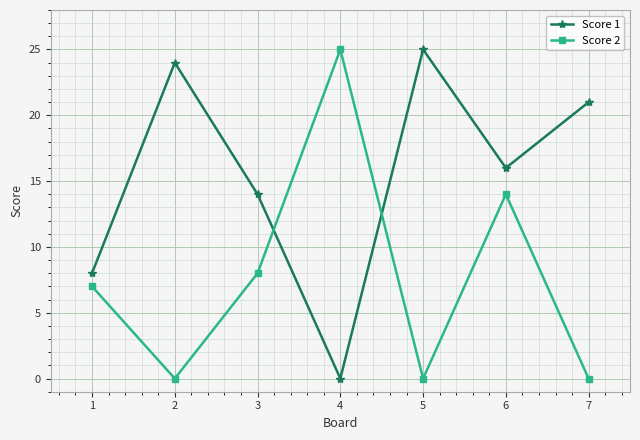

The Score 1 series shows 16 at 6. True or false?

True